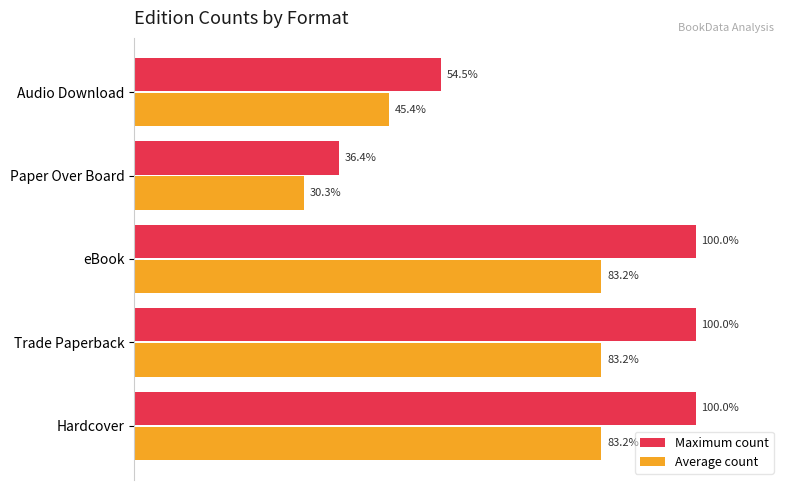

Is the value of Maximum count at Paper Over Board greater than the value of Average count at Hardcover?

No